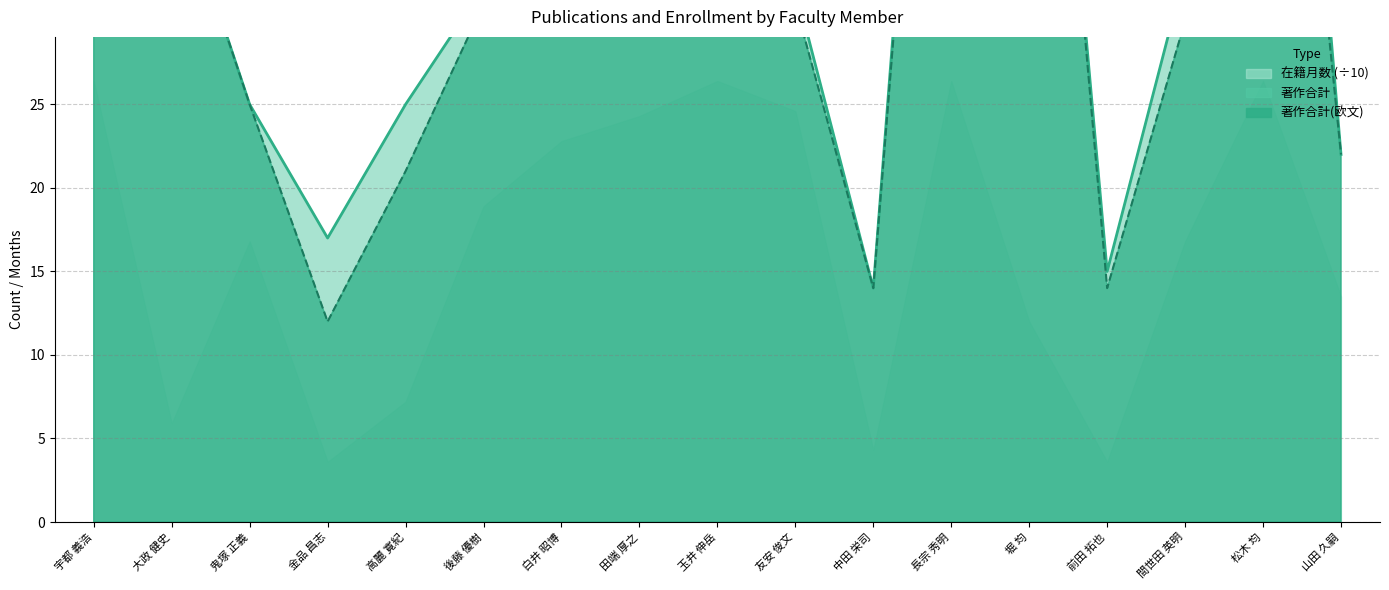

Which category has the lowest value in the 著作合計(欧文) series?

金品 昌志